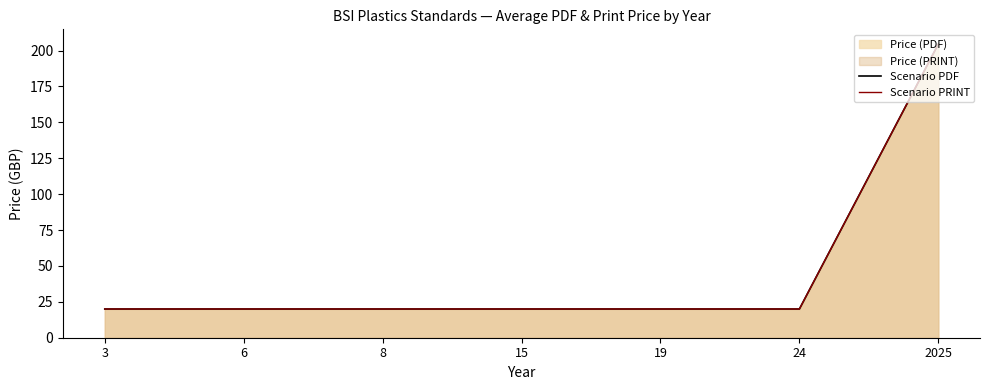

True or false: Scenario PRINT has a value of 20.0 at 19.

True